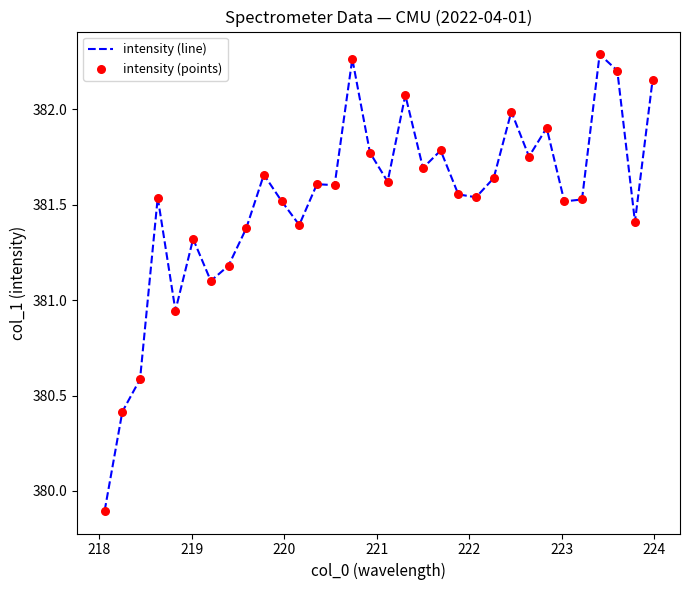

What is the difference between the maximum and minimum values?

2.4